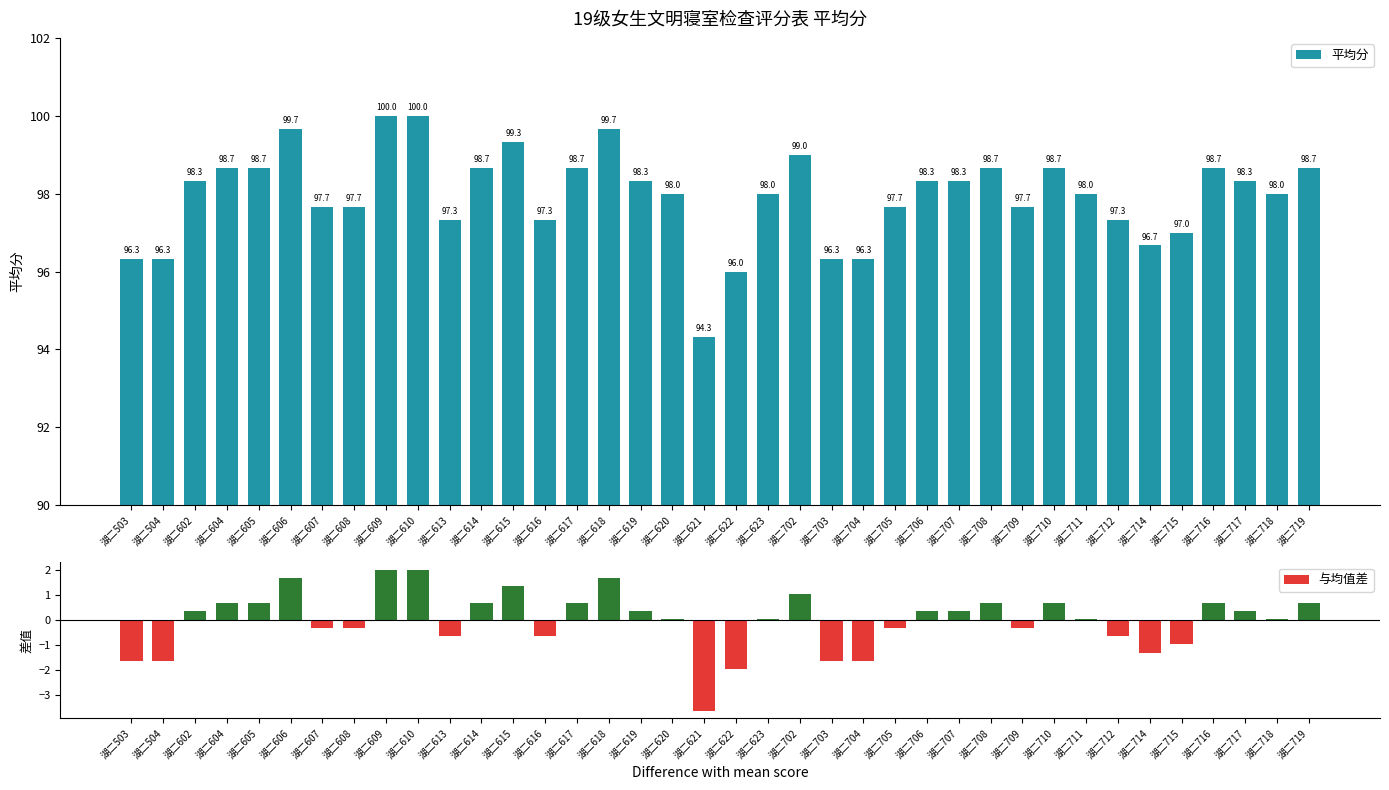

At which category is the sum across all series the highest?

湖二609